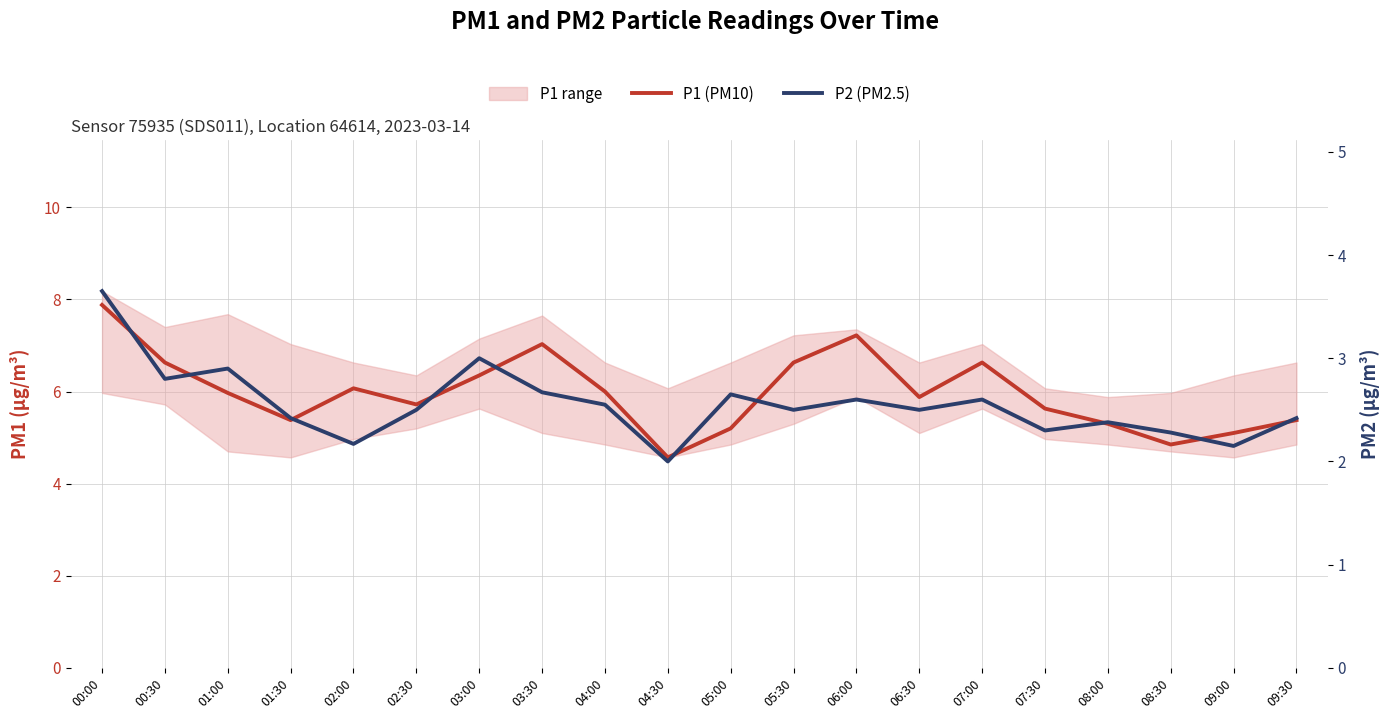

Which category has the lowest value in the P2 (PM2.5) series?

04:30